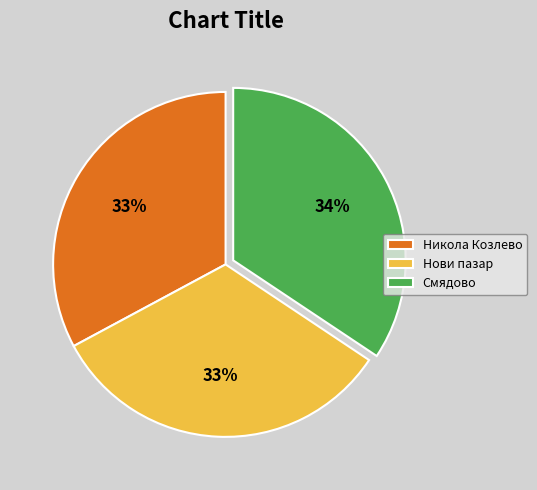

How many slices are in this pie chart?

3